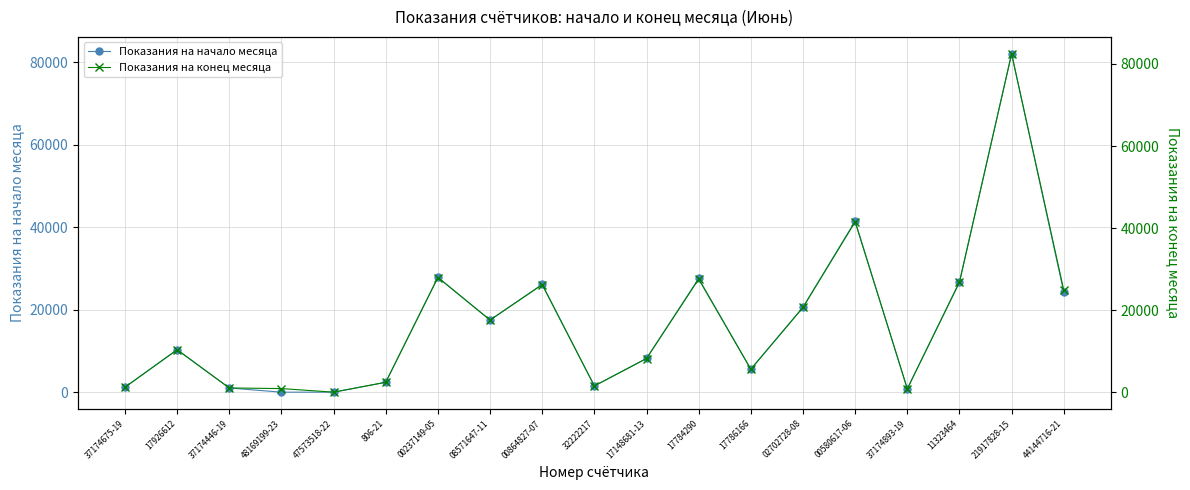

Rank the series by their maximum value, from lowest to highest.

Показания на начало месяца, Показания на конец месяца